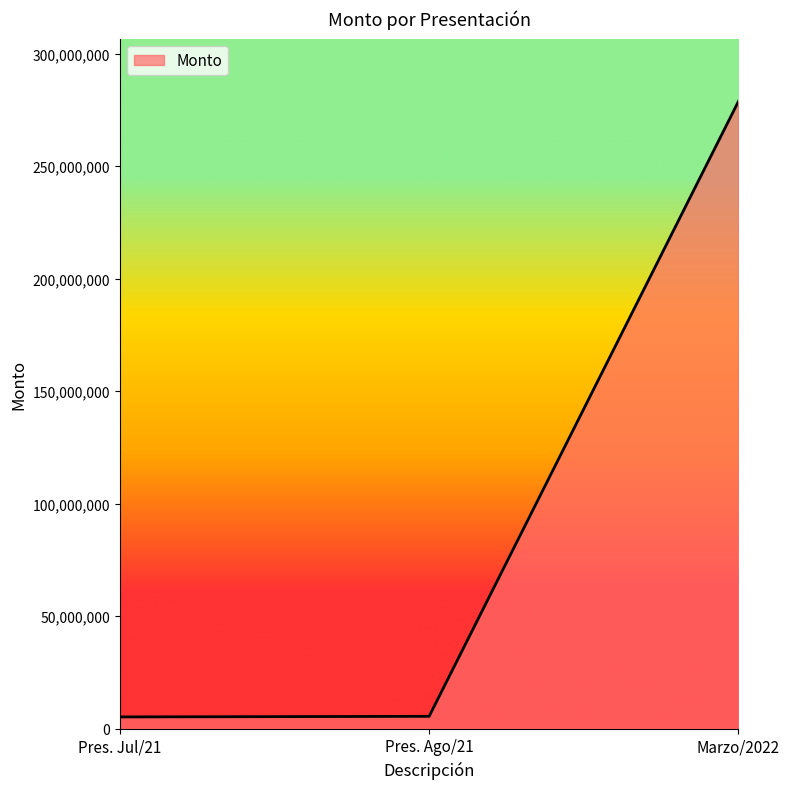

What is the greatest value displayed?

278815775